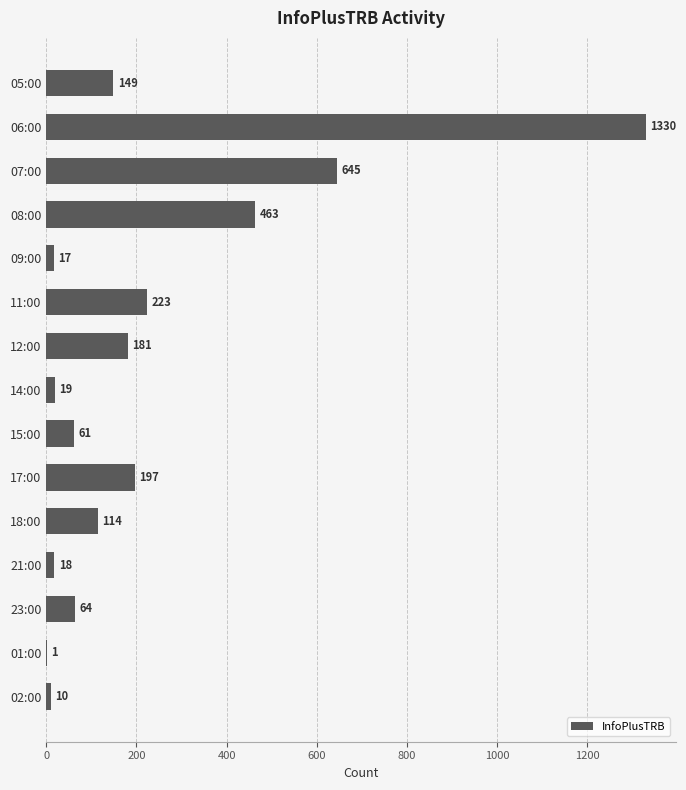

Read the value at 08:00, to the nearest 100.

500